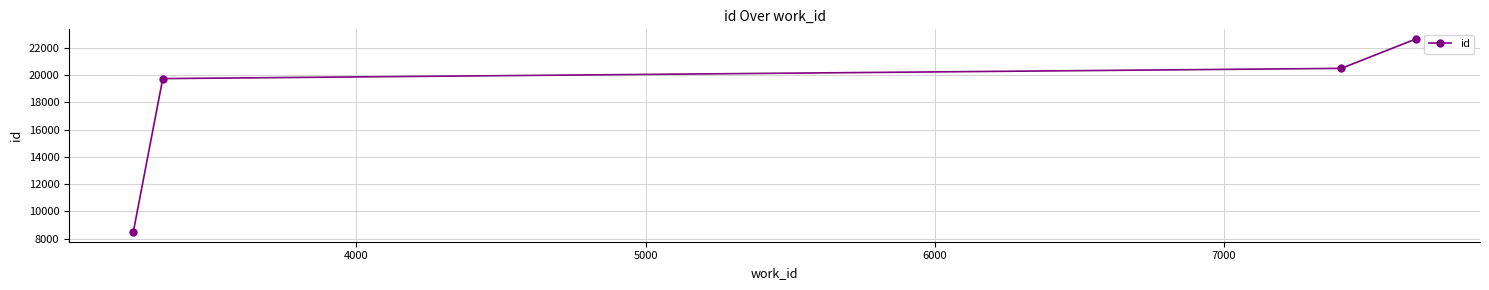

True or false: there are more than 2 points higher than both neighbors.

False